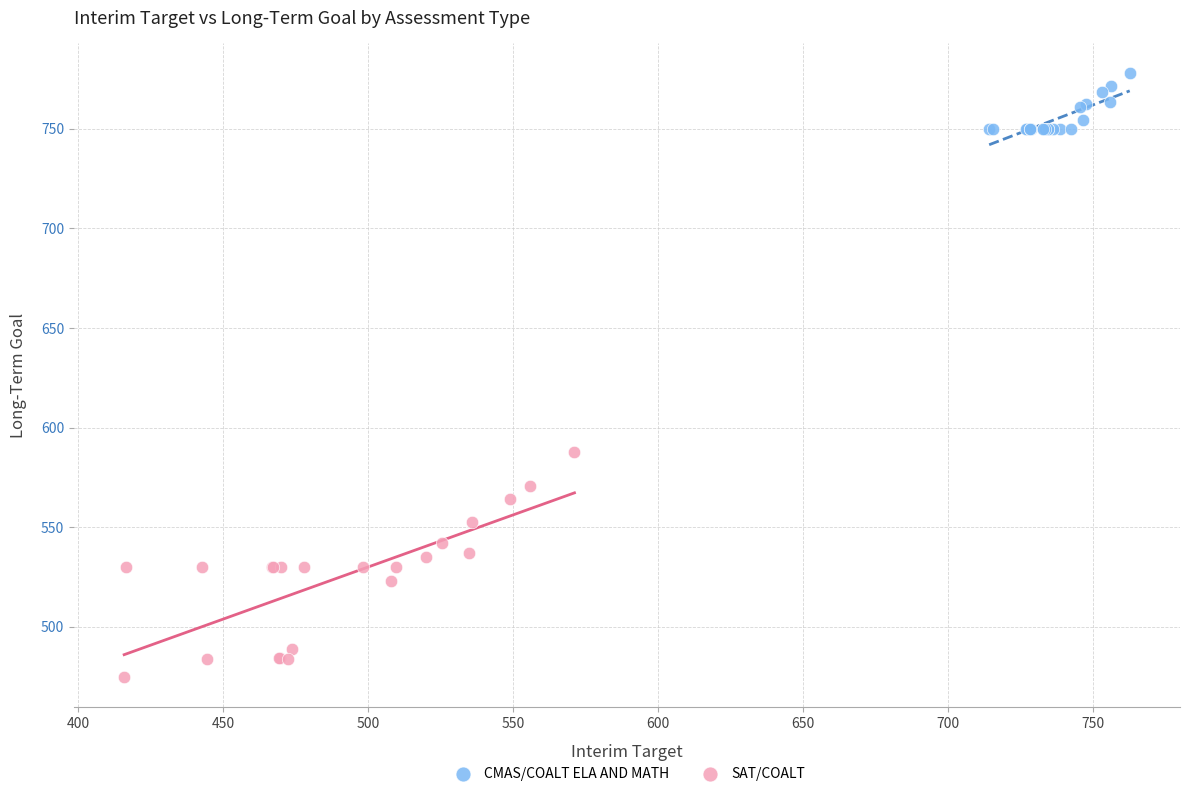

Which series contains the lowest Y value?

SAT/COALT